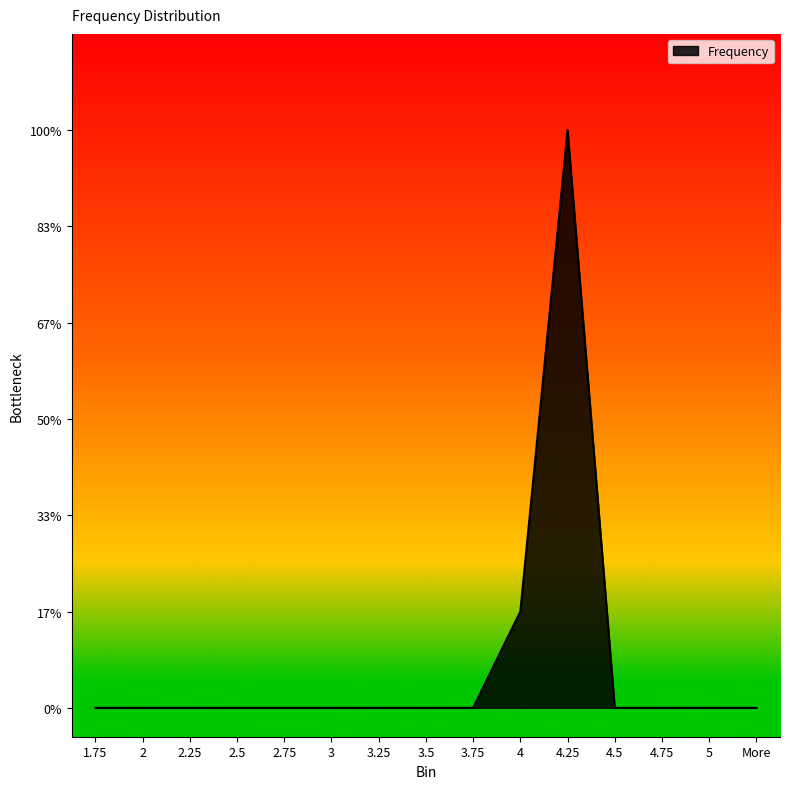

What position from the right is 1.75?

15